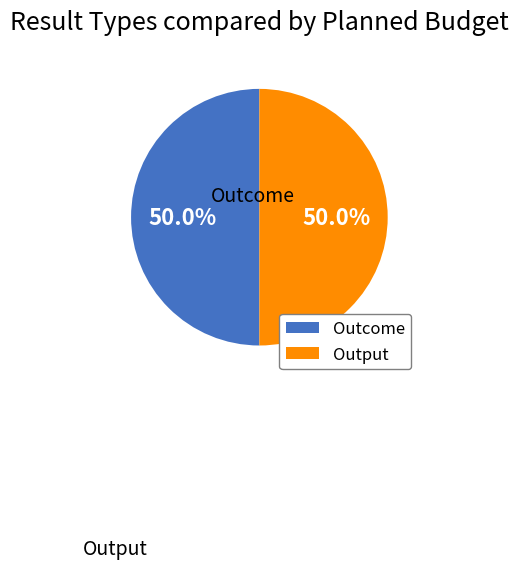

Is the sum of Output and Outcome greater than half?

Yes